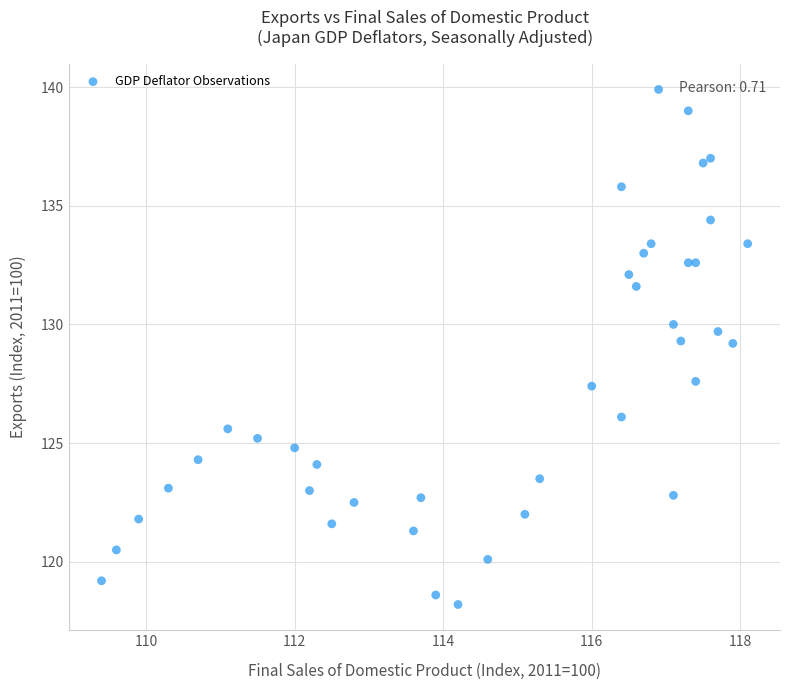

What is the range of Y values (max minus min)?

21.7